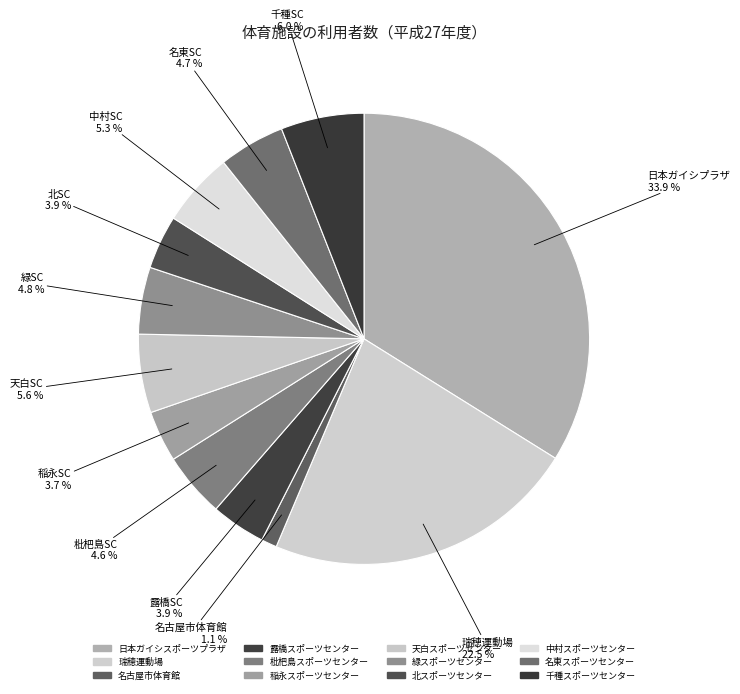

To the nearest percent, what percentage of the pie is 千種スポーツセンター?

6%